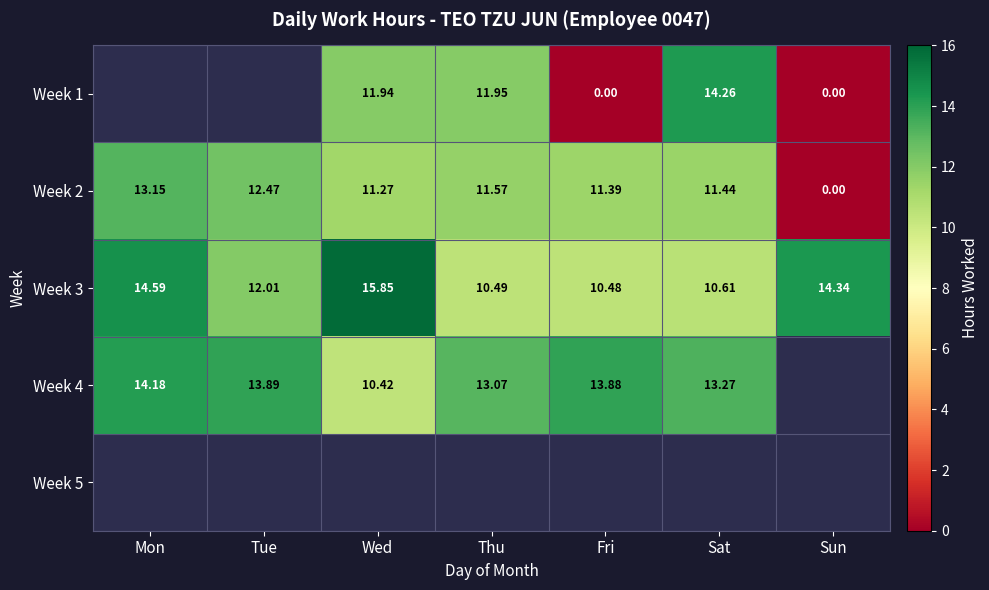

What is the approximate value of Week 3 at Tue?

12.0